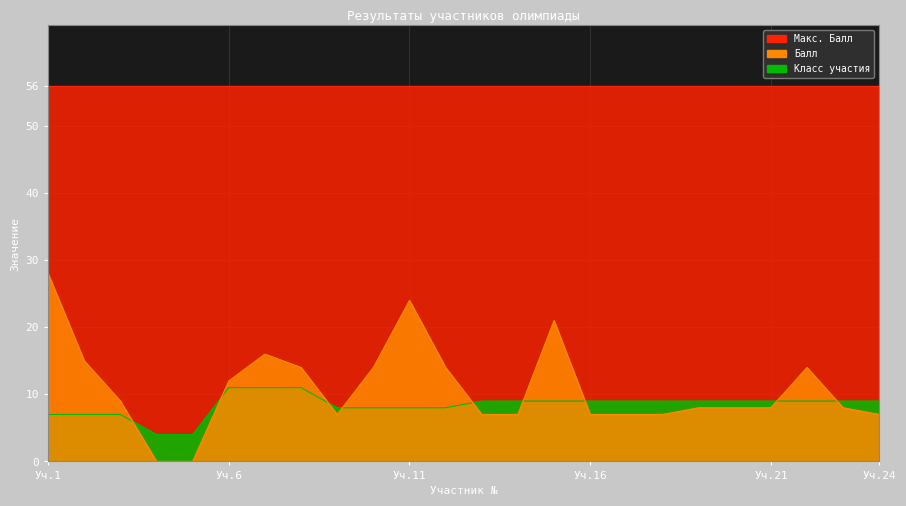

List the series in order of their peak value, lowest first.

Класс участия, Балл, Макс. Балл